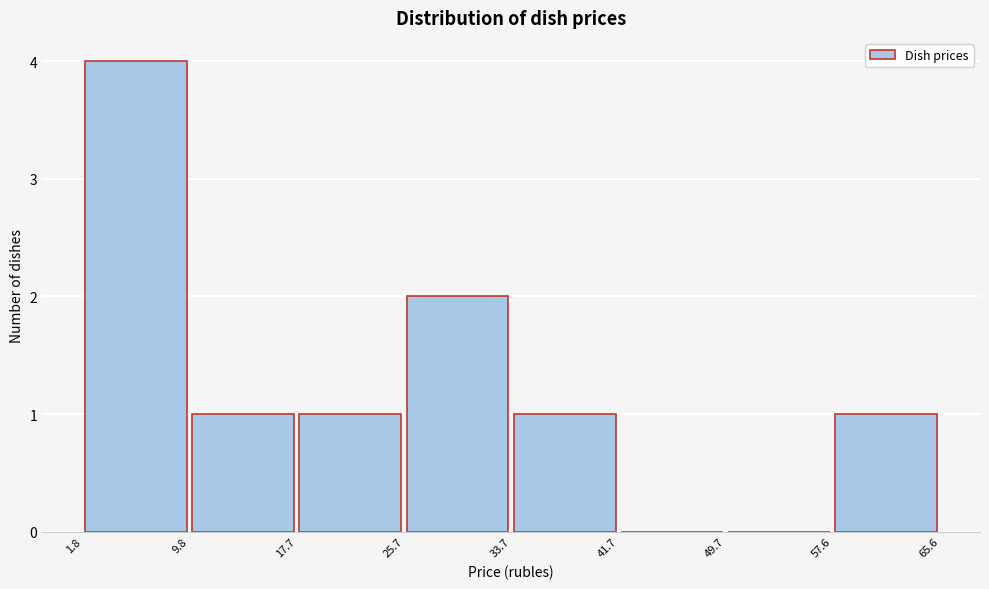

How tall is the bar that spans 57.6 to 65.6 on the x-axis? The values are not printed on the chart, so give them approximately, as read against the axis.

1